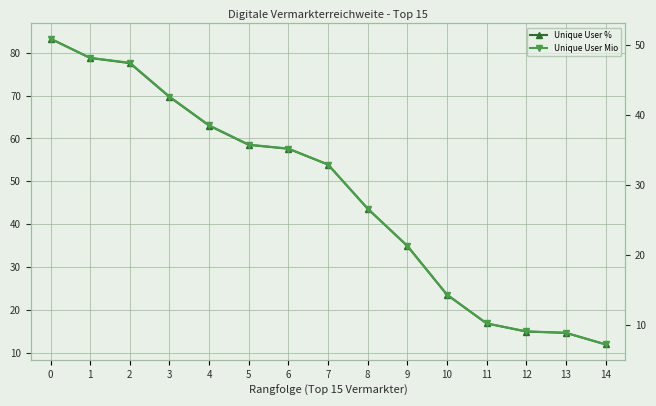

Reading left to right, extract all data points from this chart.

Unique User %: 0=83.3	1=78.8	2=77.6	3=69.7	4=63.0	5=58.5	6=57.6	7=53.9	8=43.6	9=34.9	10=23.5	11=16.8	12=14.9	13=14.6	14=11.9
Unique User Mio: 0=50.9	1=48.2	2=47.5	3=42.7	4=38.6	5=35.8	6=35.2	7=33.0	8=26.6	9=21.3	10=14.4	11=10.2	12=9.1	13=8.9	14=7.2